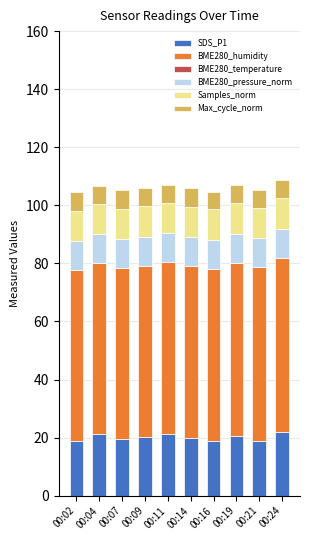

What is the total value across all series at 00:24?

108.6